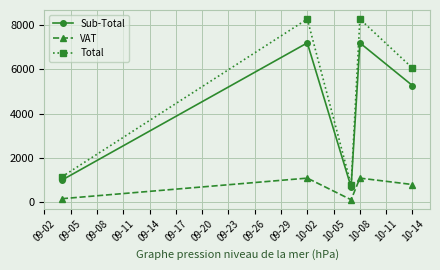

Rank the series by their maximum value, from lowest to highest.

VAT, Sub-Total, Total